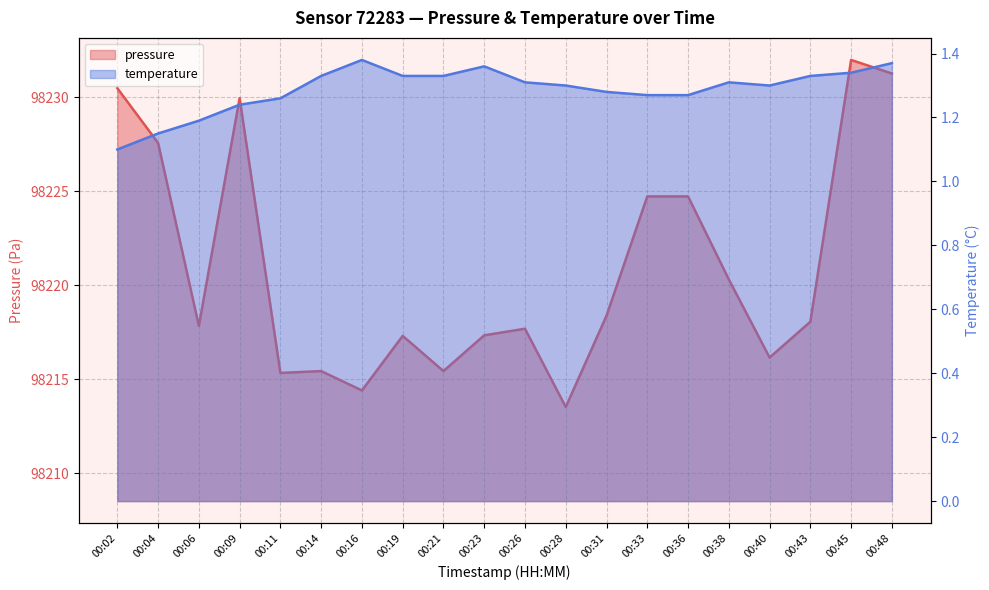

What is the minimum value shown in the chart?

1.1